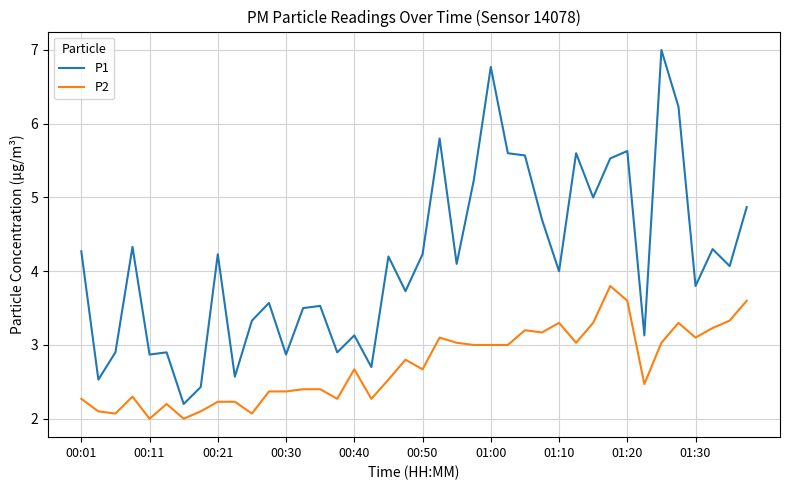

Which series has the widest spread of values?

P1